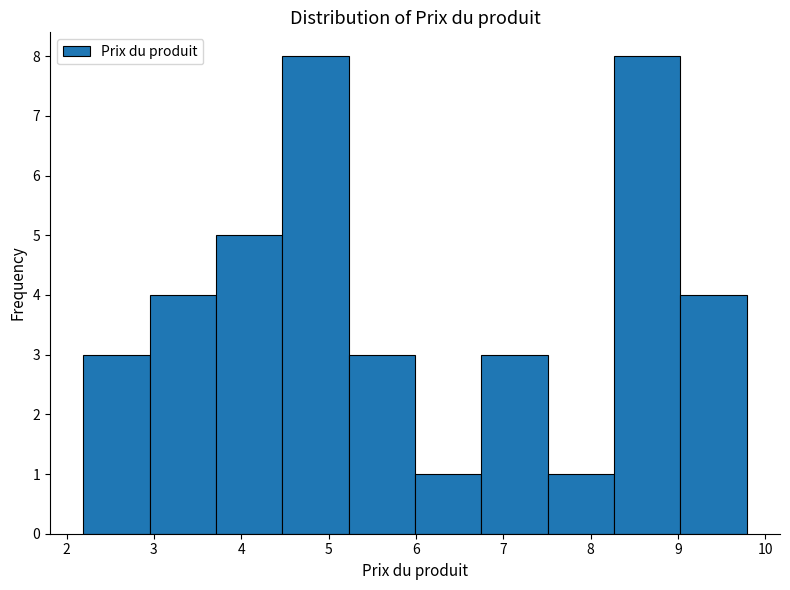

Reading left to right, transcribe this chart: for each bar, give the range it covers on the x-axis and its height. Neither the bar edges nor the heights are printed on the chart, so give them approximately, as read against the axes.

2.19 to 2.95: 3
2.95 to 3.71: 4
3.71 to 4.47: 5
4.47 to 5.23: 8
5.23 to 5.99: 3
5.99 to 6.75: 1
6.75 to 7.51: 3
7.51 to 8.27: 1
8.27 to 9.03: 8
9.03 to 9.79: 4